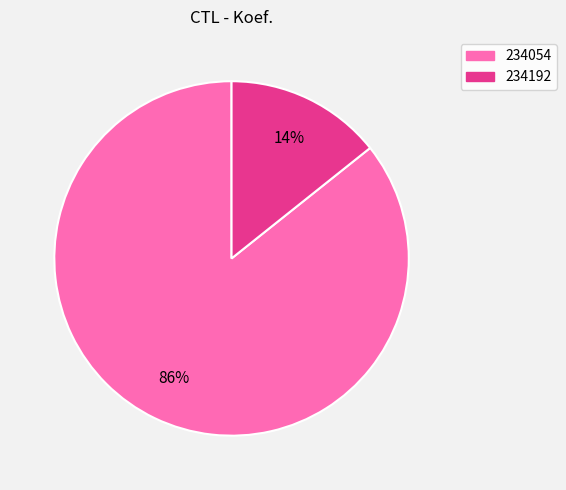

Which category has the biggest portion of the pie?

234054